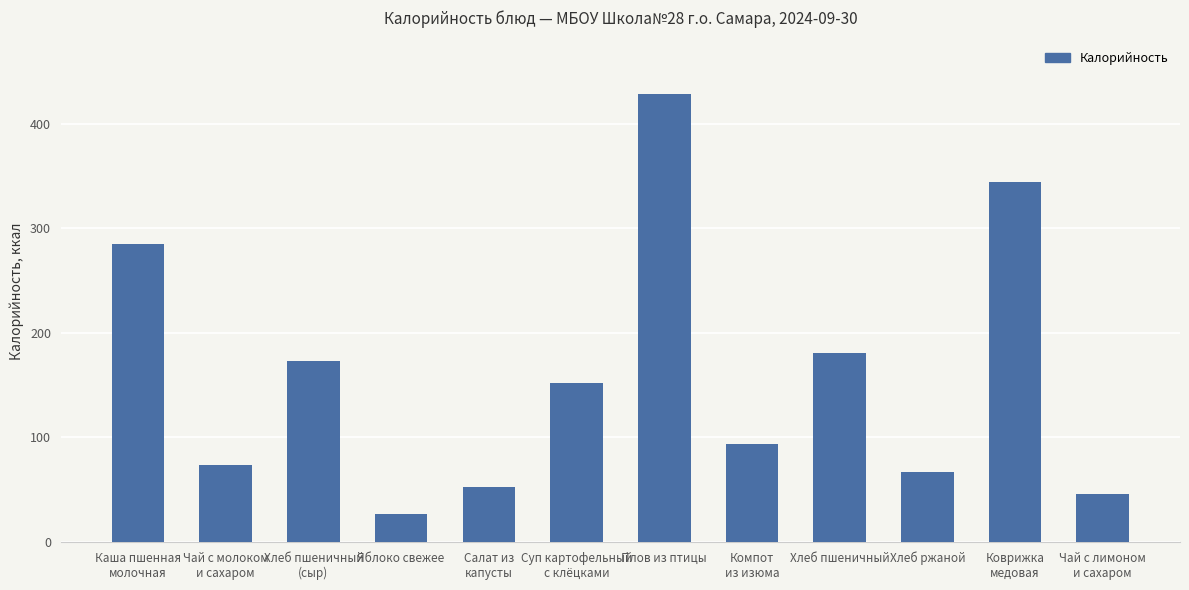

Is it true that the value at Хлеб ржаной is 36?

False